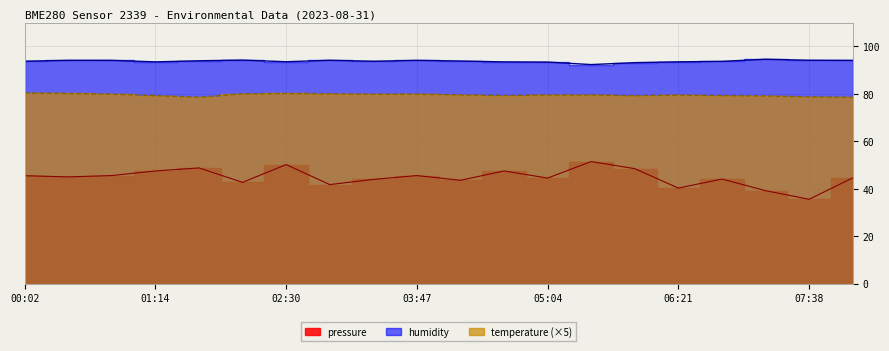

True or false: humidity and pressure cross at least once.

False